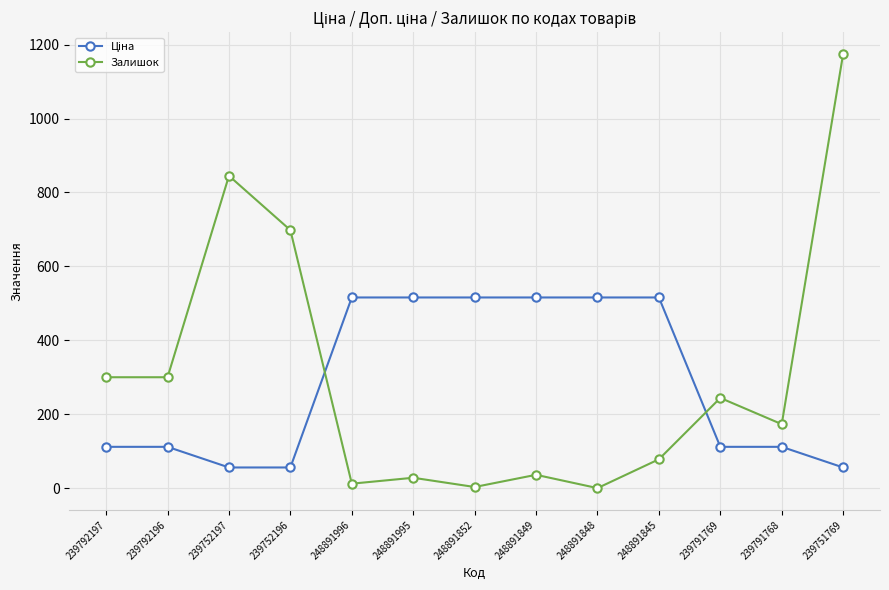

True or false: Залишок has more than 0 interior local peaks.

True